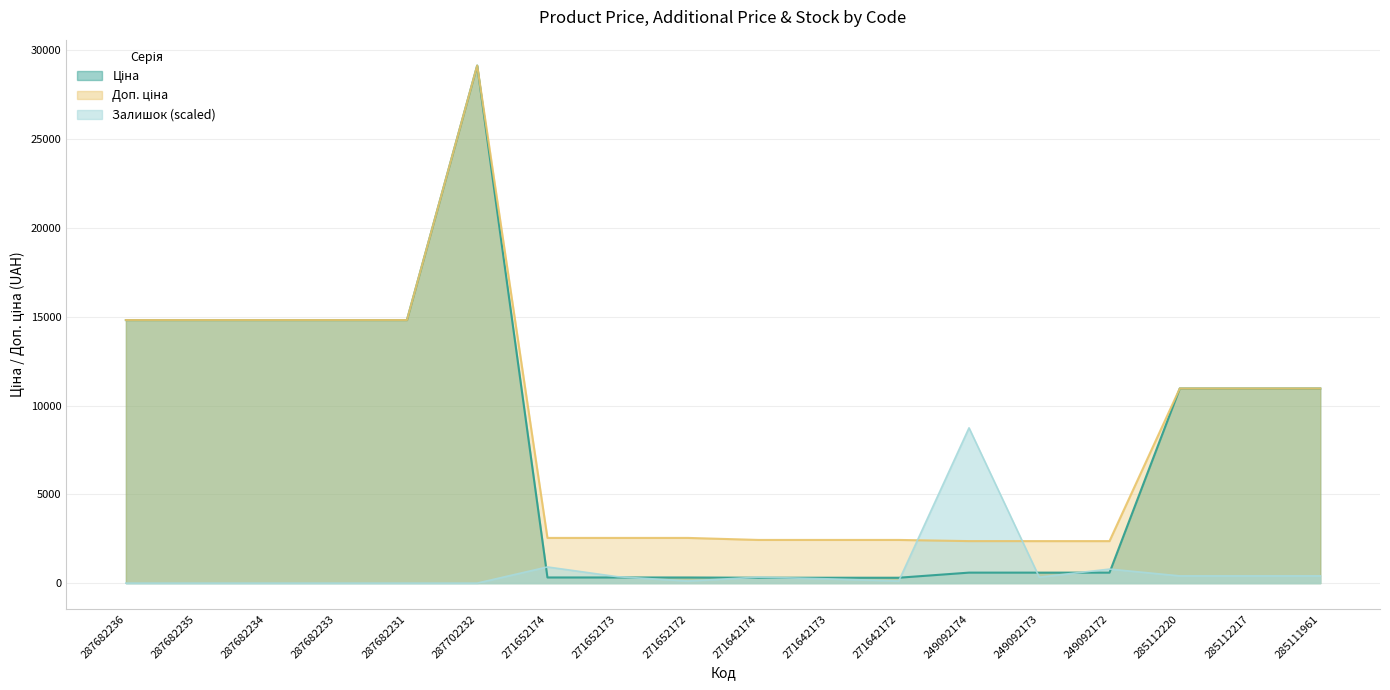

At which category is the sum across all series the highest?

287702232